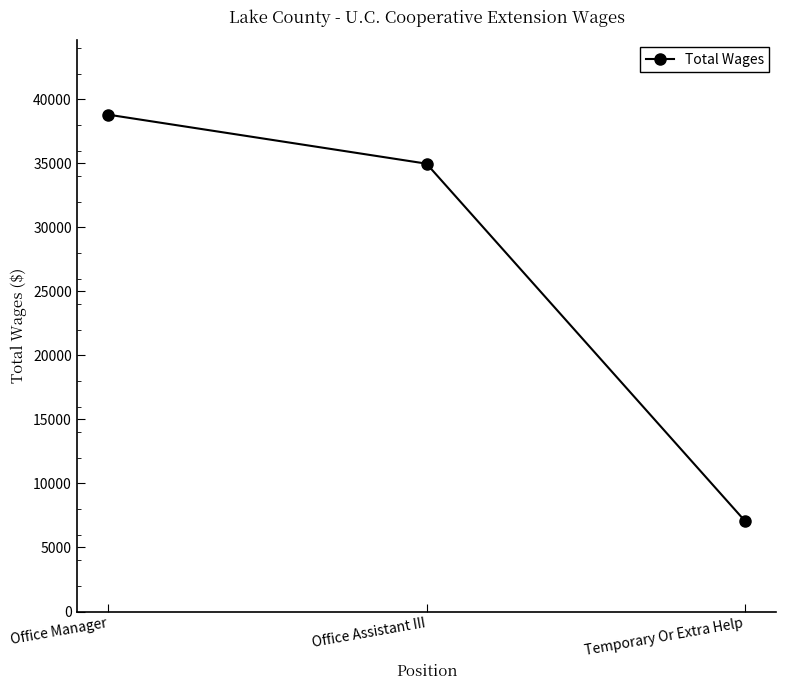

Which label corresponds to the smallest value in the chart?

Temporary Or Extra Help